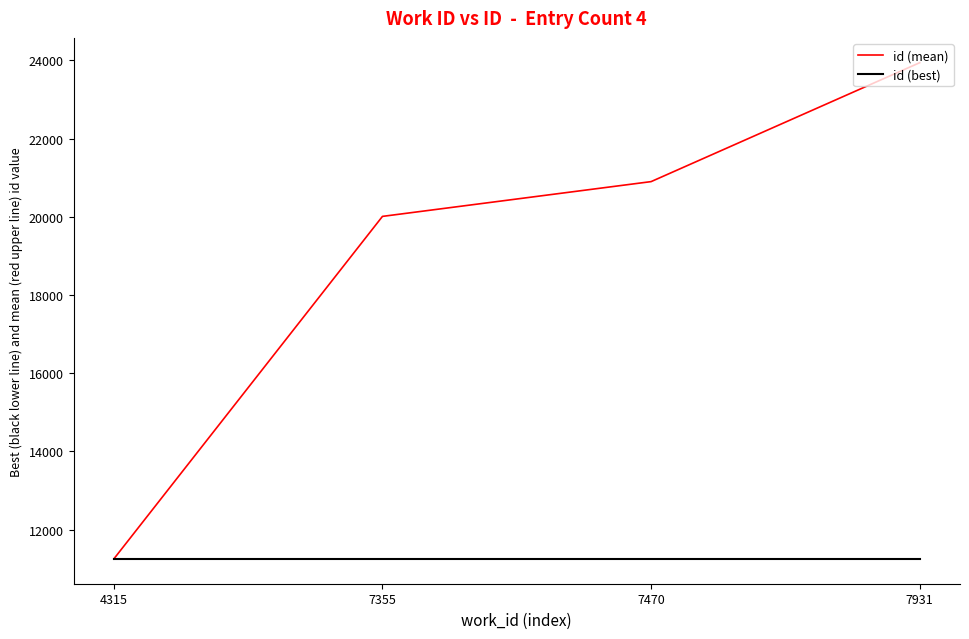

At how many categories does at least one series exceed 18476?

3